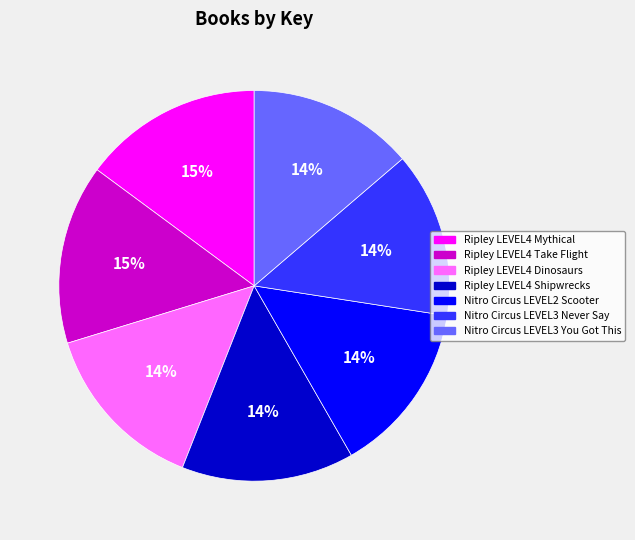

To the nearest percent, what is the difference between the largest and smallest slice percentages?

1%